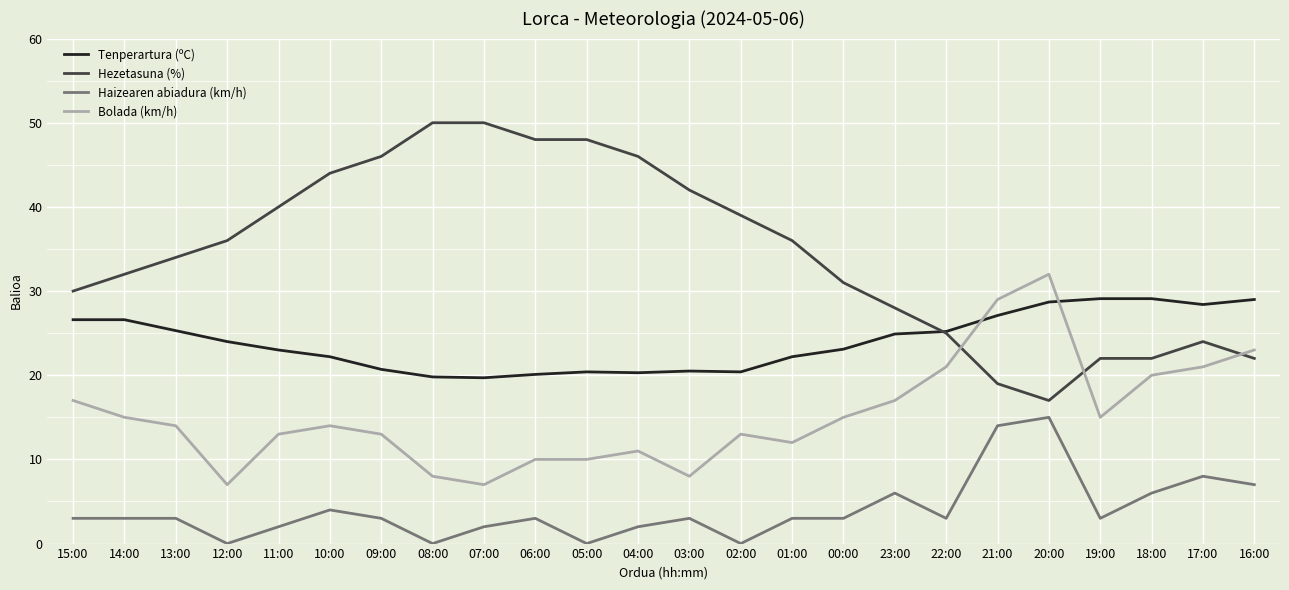

True or false: Haizearen abiadura (km/h) and Hezetasuna (%) intersect in this chart.

False